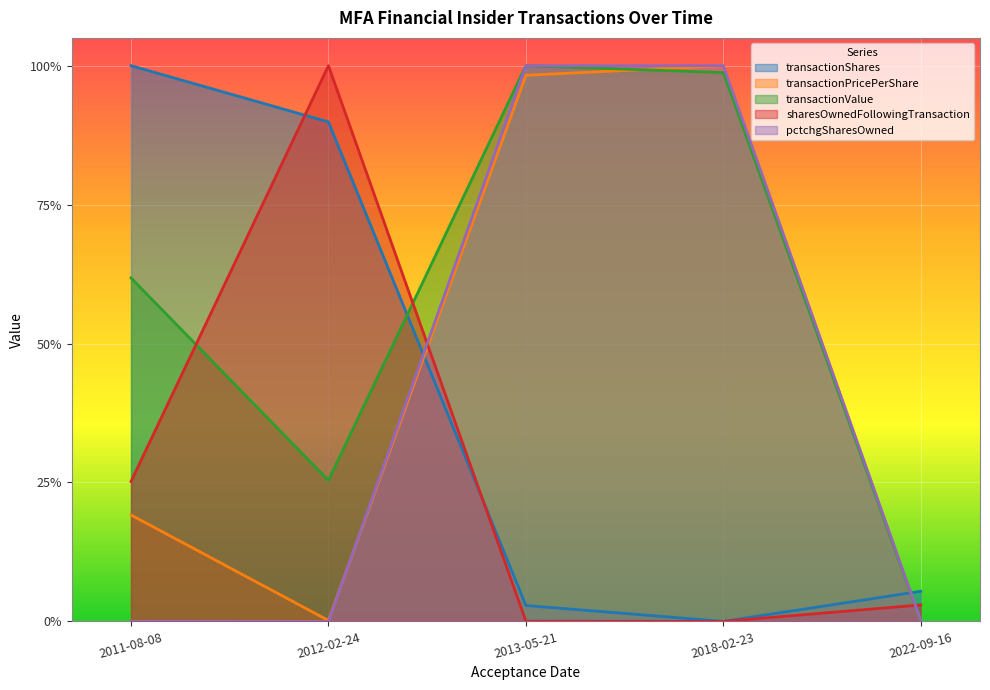

What is the label of the 4th point from the right?

2012-02-24